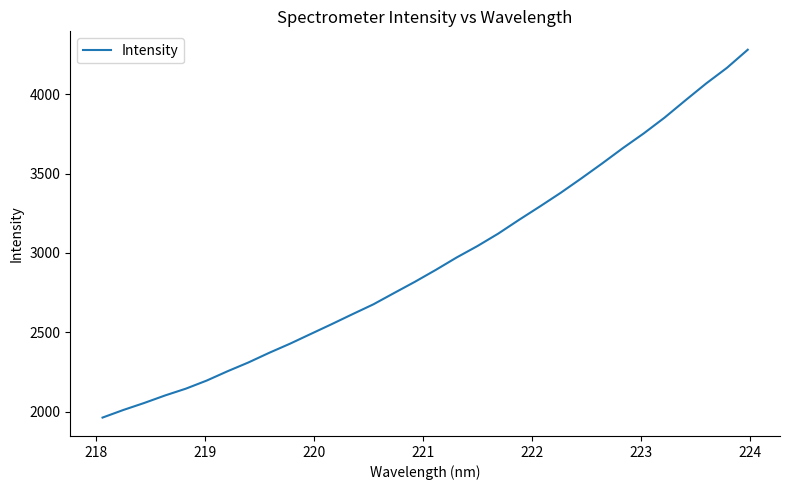

What is the maximum value shown in the chart?

4279.5